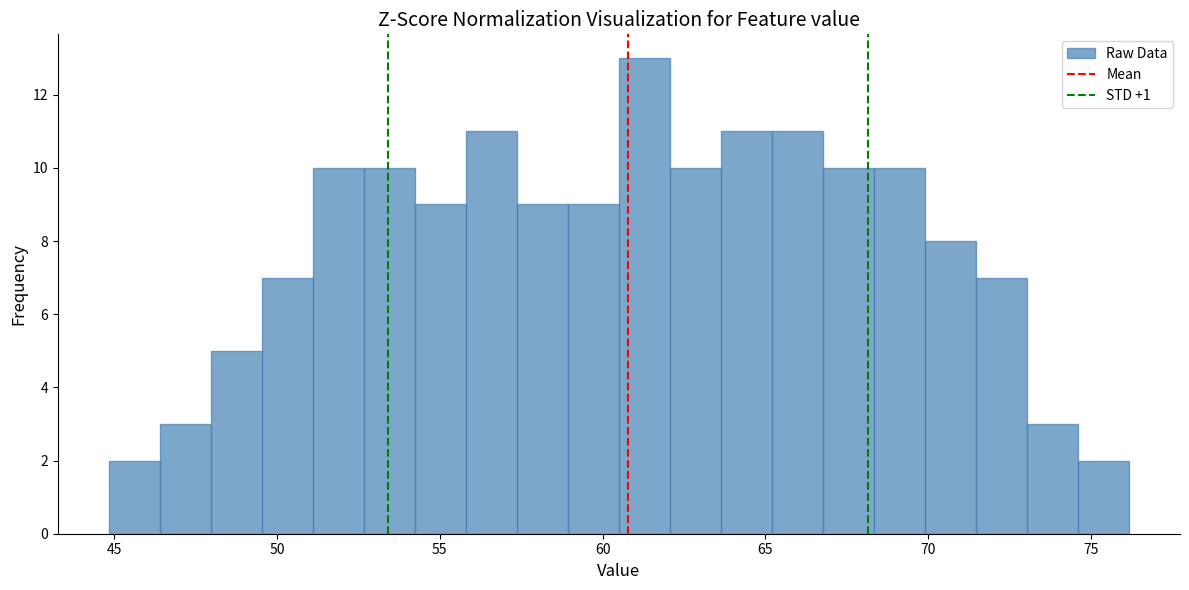

Around what value on the x-axis is the tallest bar? Give the approximate position of its centre, as read against the axis.

61.5